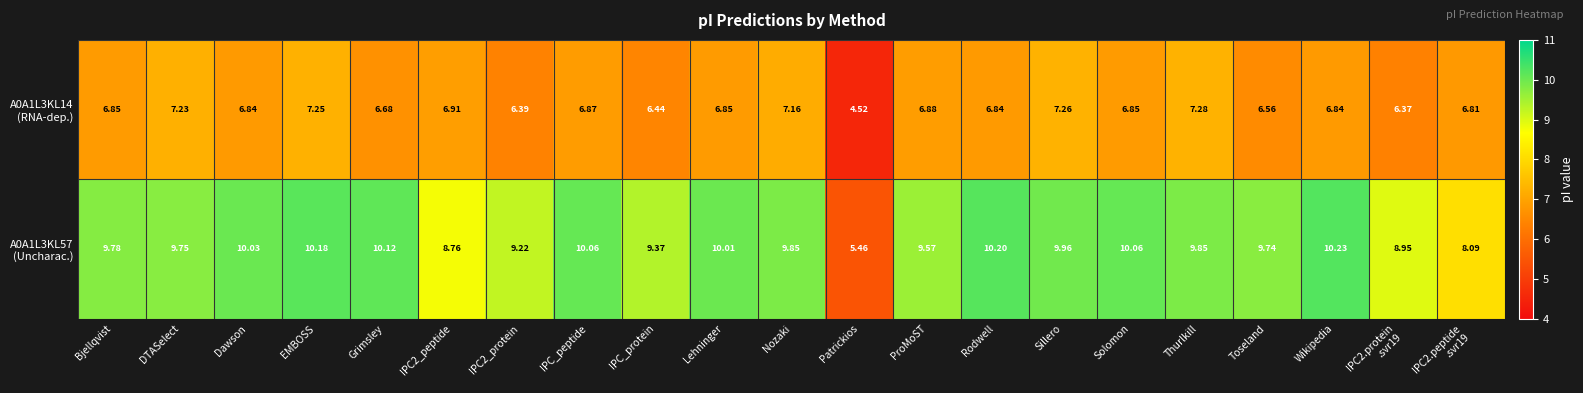

At which category does the chart reach its peak across all series?

Wikipedia